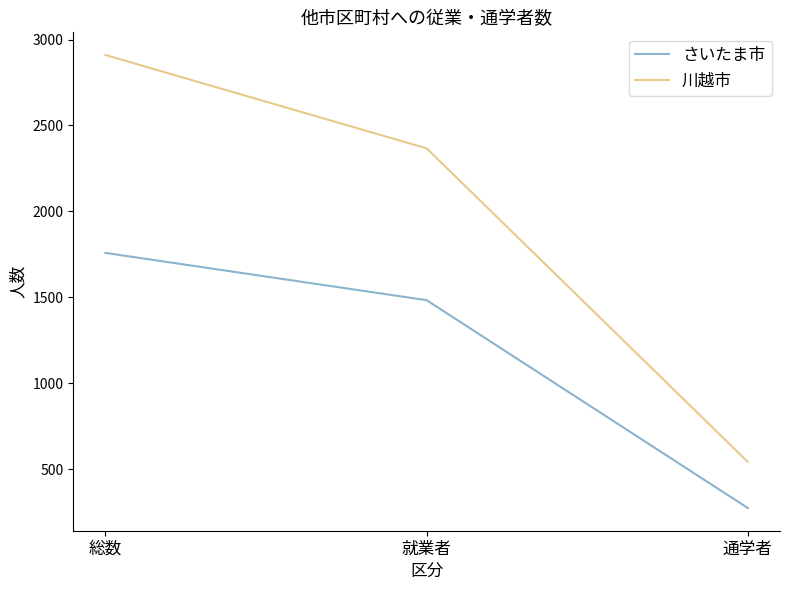

How many categories are shown in the chart?

3